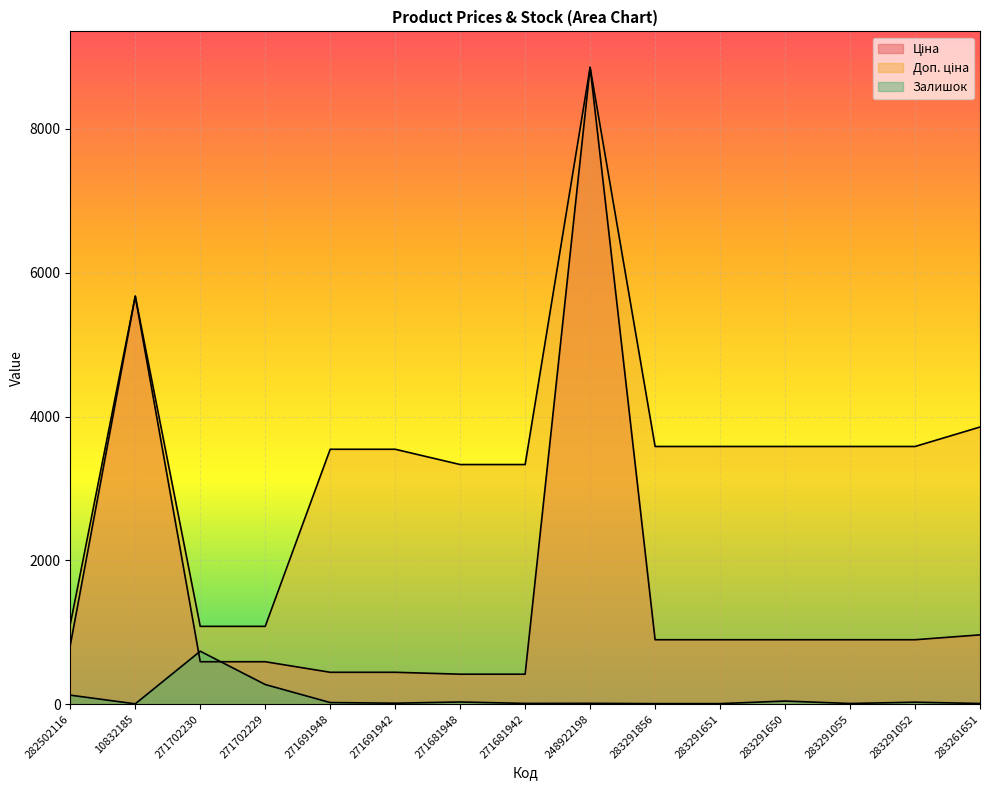

The Доп. ціна series shows 2780.1 at 10832185. True or false?

False